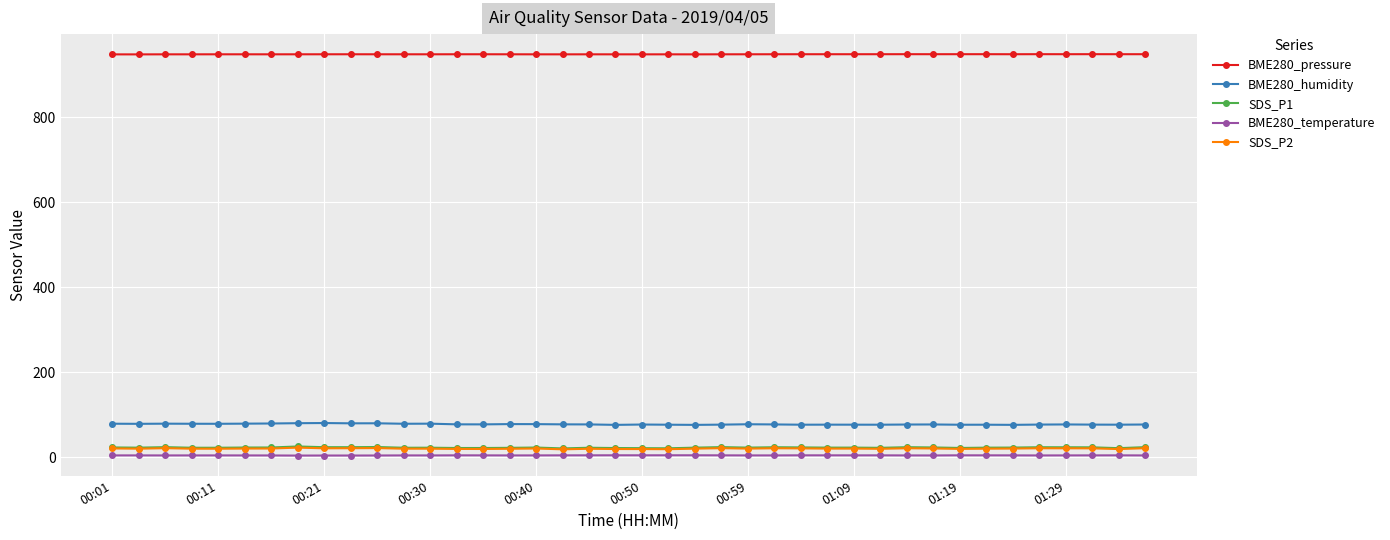

At how many categories does at least one series exceed 223?

40